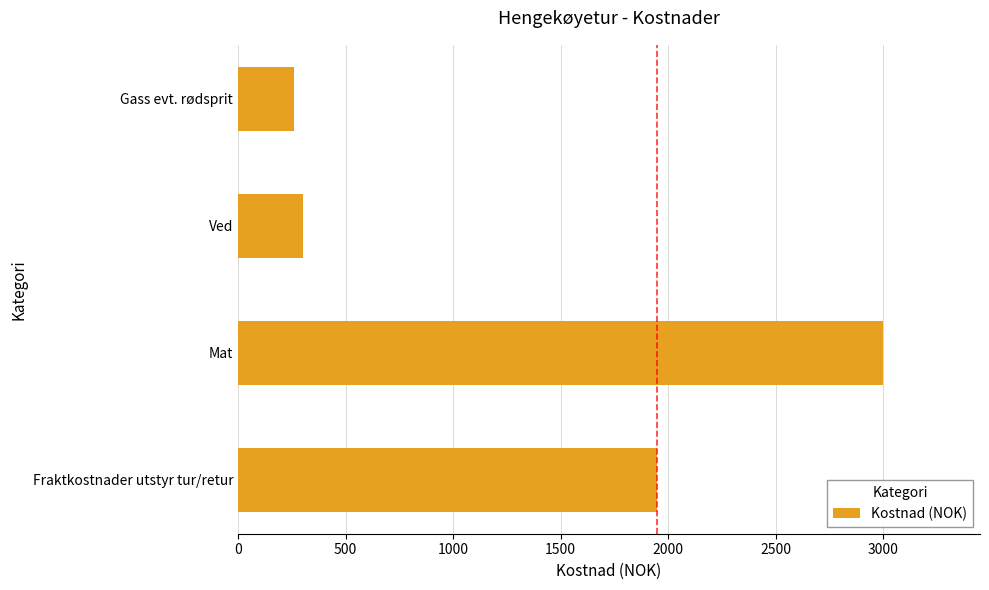

Reading bottom to top, what are all the values shown in this chart?

1948	3000	300	260